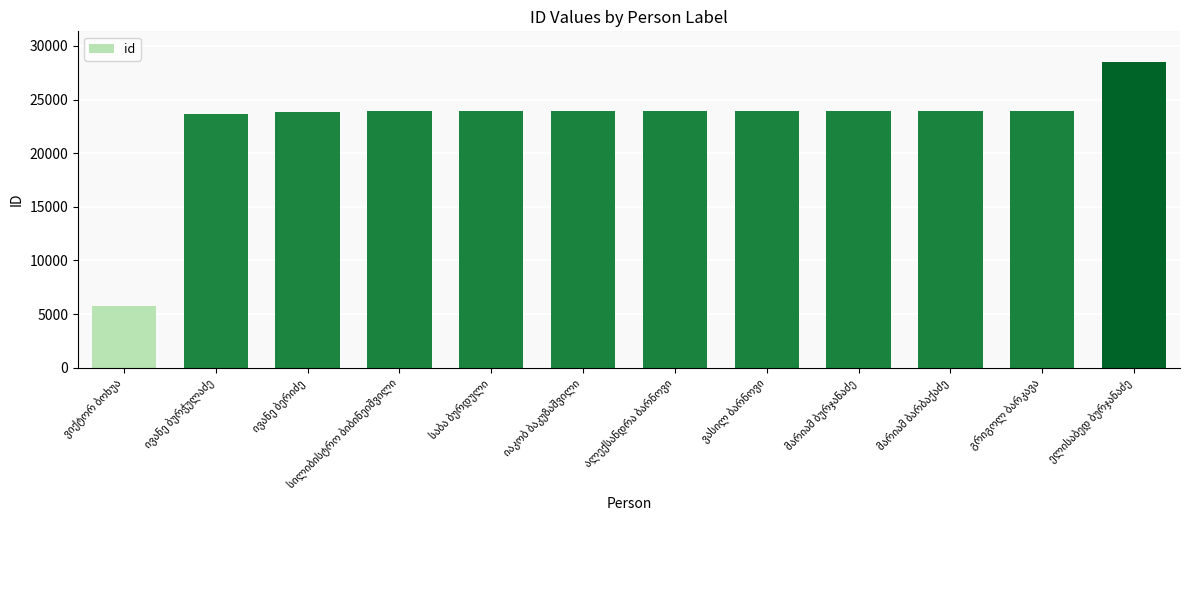

What is the smallest value displayed?

5777